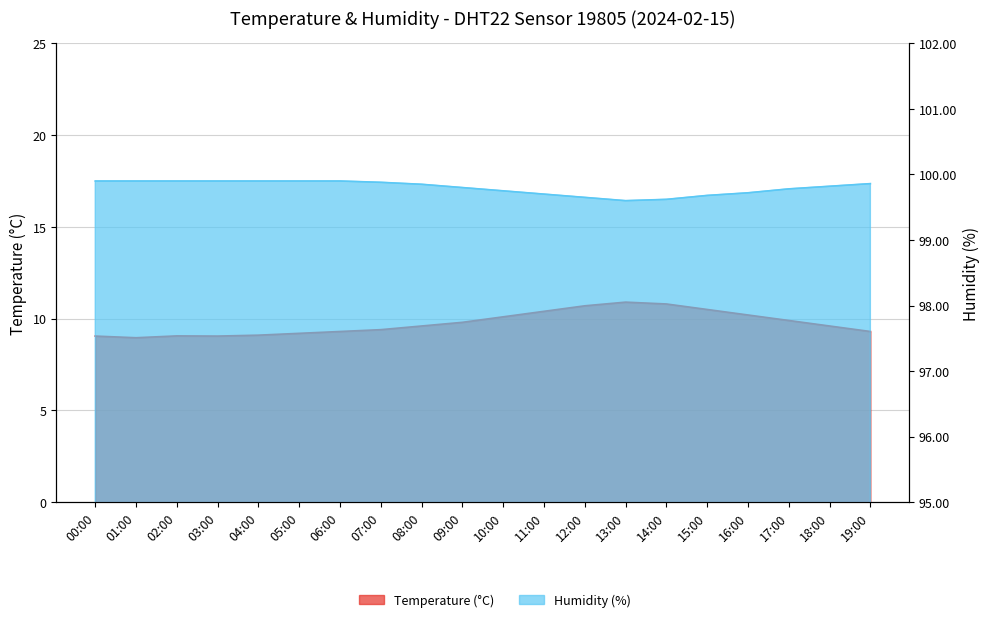

What is the value of the Humidity (%) point at the 18th from the left?

99.8